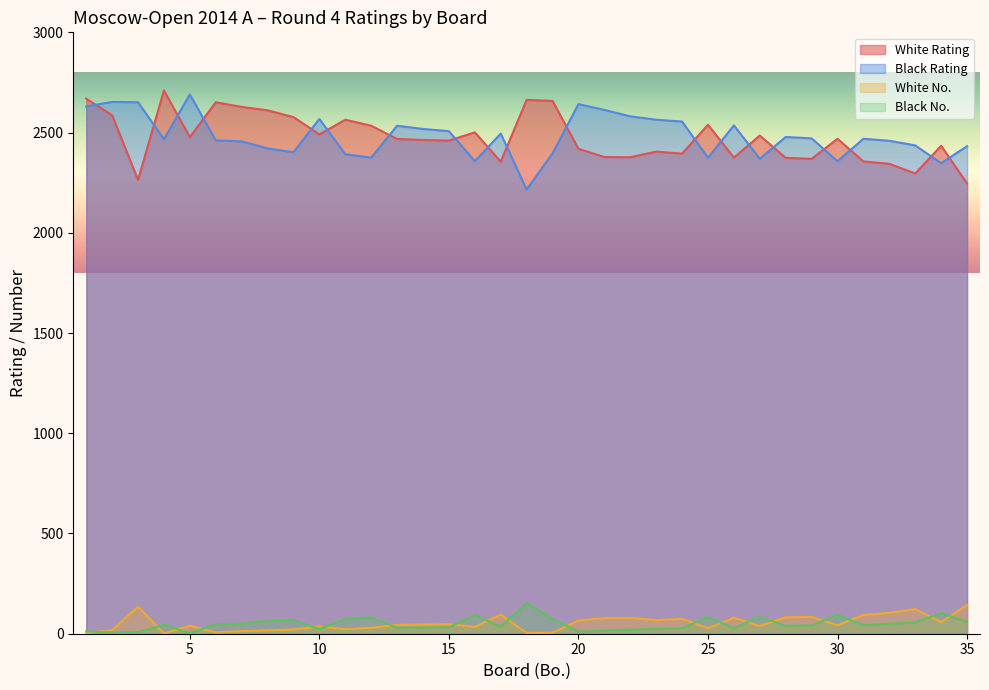

Where do White Rating and Black Rating first cross each other?

1 and 2